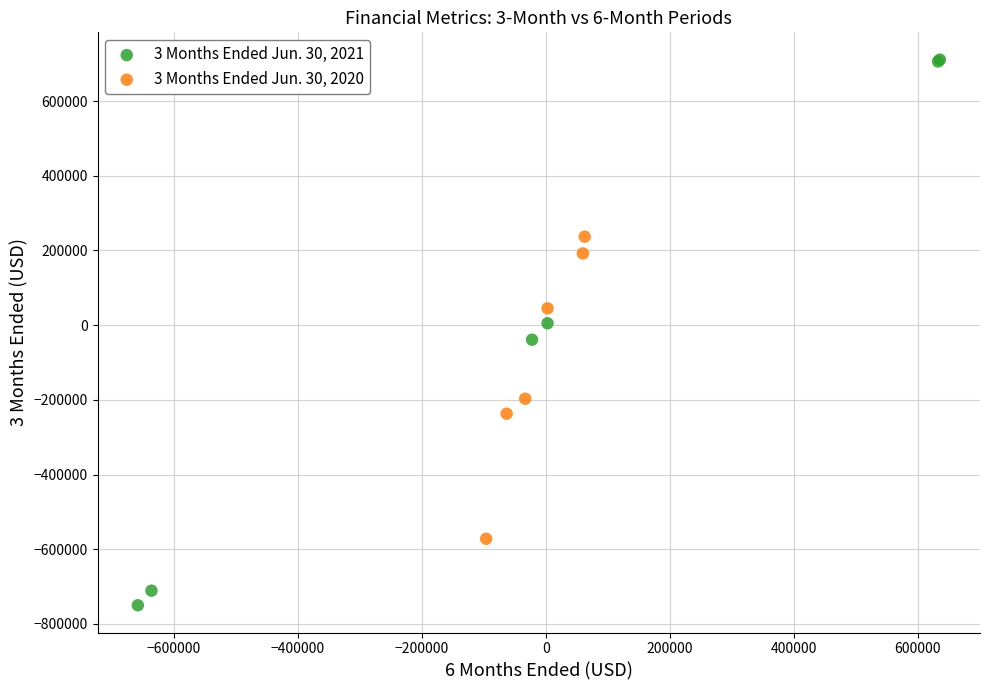

Which series reaches the maximum Y coordinate?

3 Months Ended Jun. 30, 2021